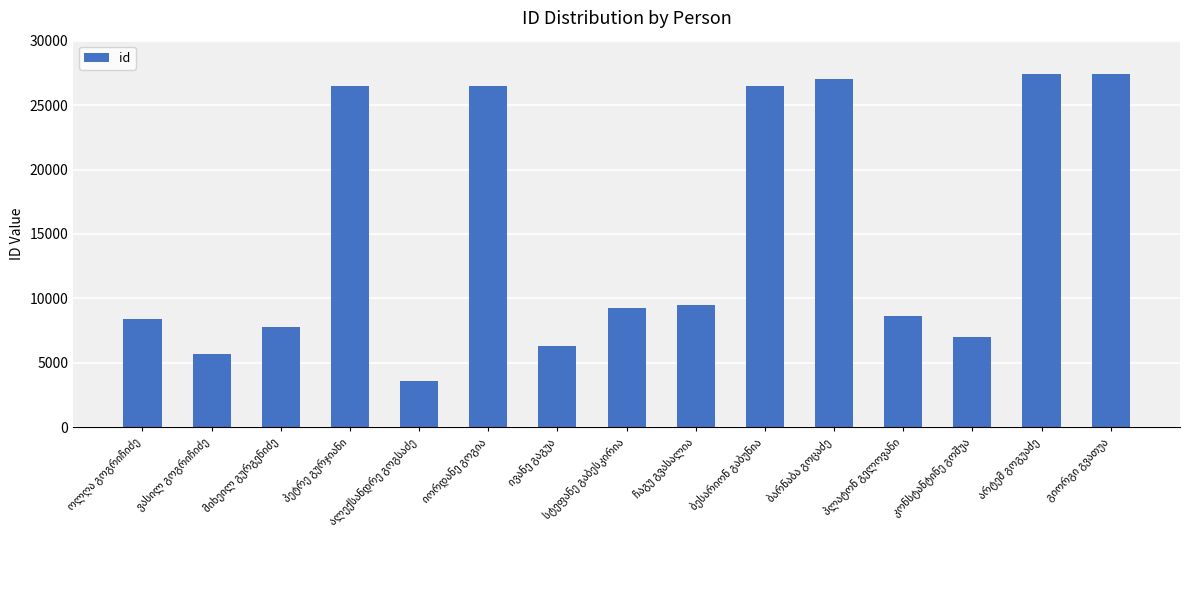

What is the difference between the maximum and minimum values?

23869